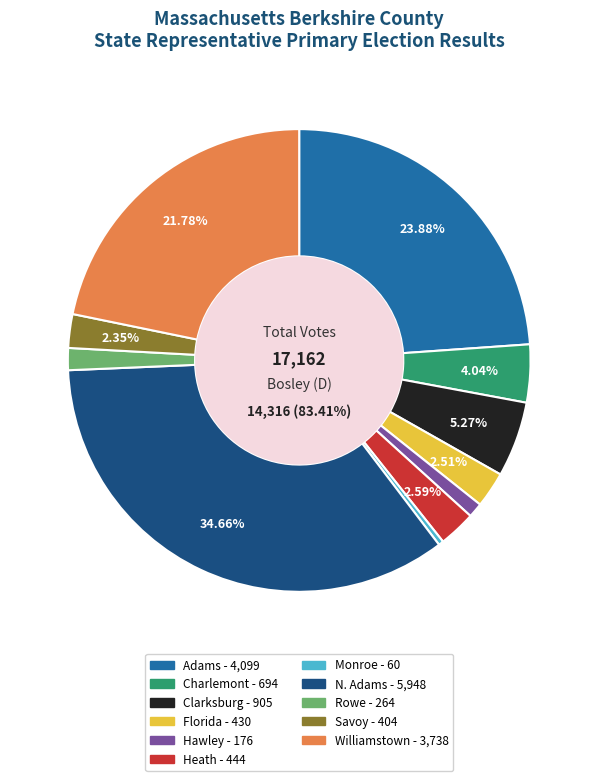

To the nearest percent, what is the difference between the Rowe and Monroe slice percentages?

1%